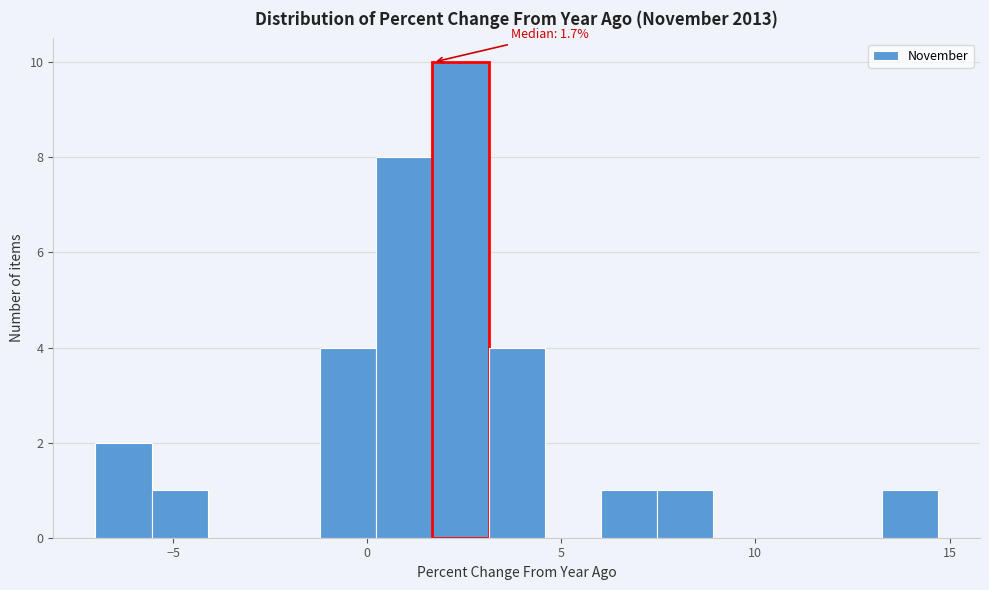

Read against the x-axis, roughly where is the centre of the tallest bar?

2.5